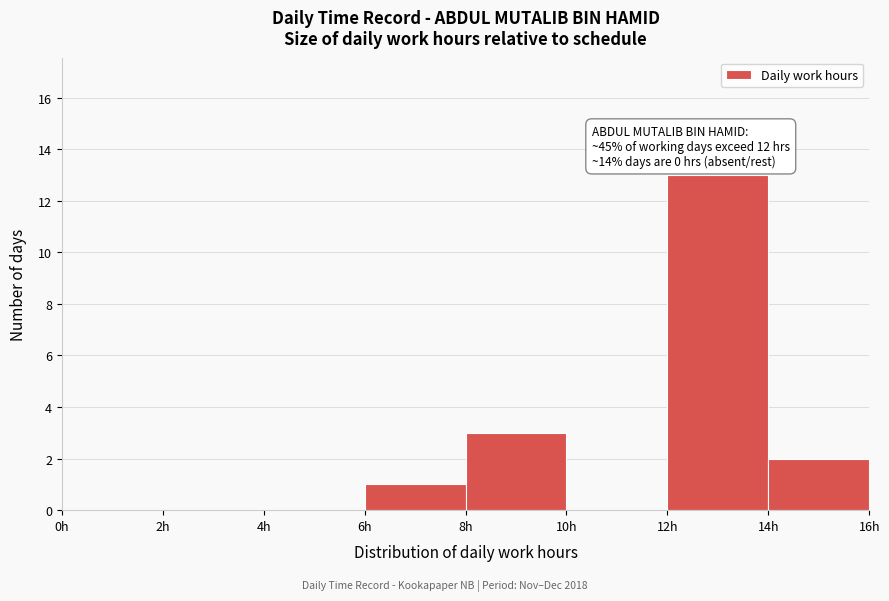

Over which range of the x-axis is the bar tallest?

12 to 14